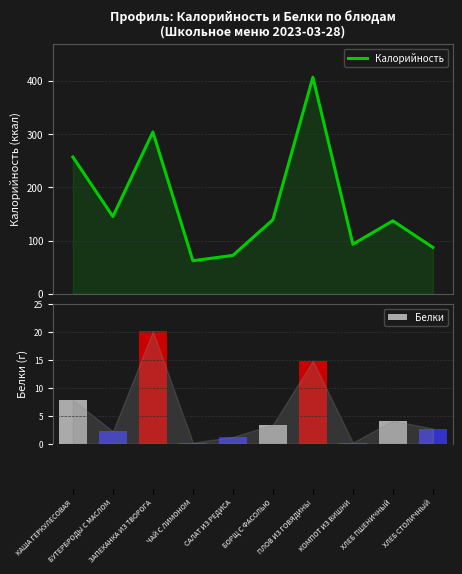

At which category does the chart reach its minimum across all series?

ЧАЙ С ЛИМОНОМ